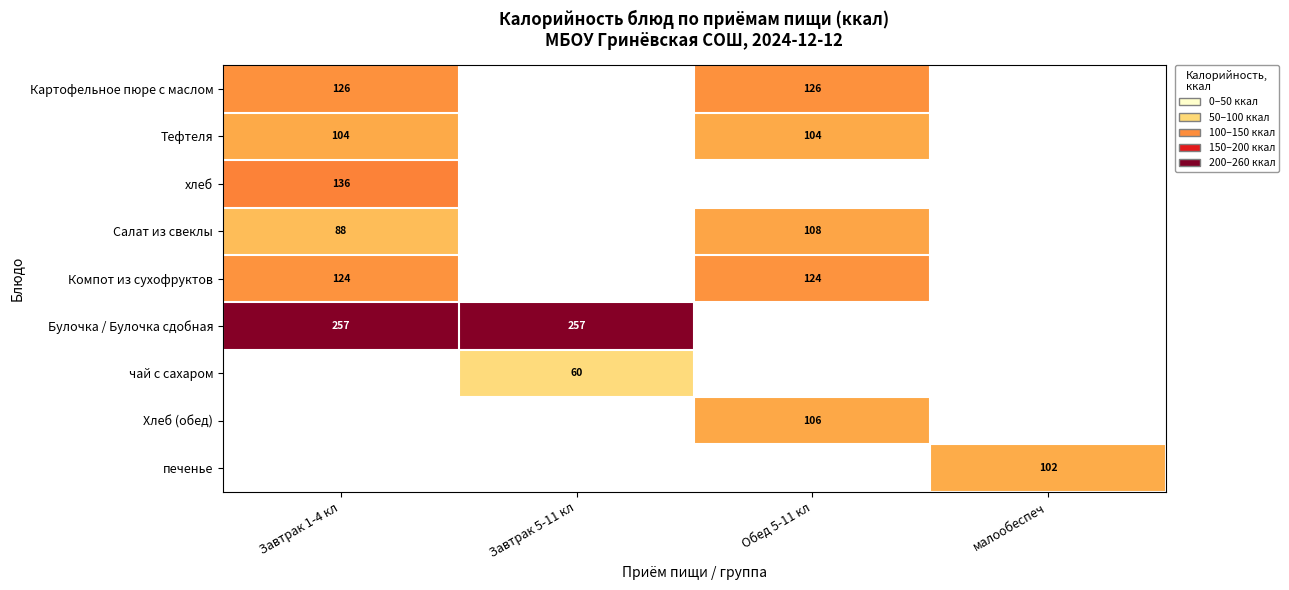

True or false: Салат из свеклы has a value of 46 at Обед 5-11 кл.

False